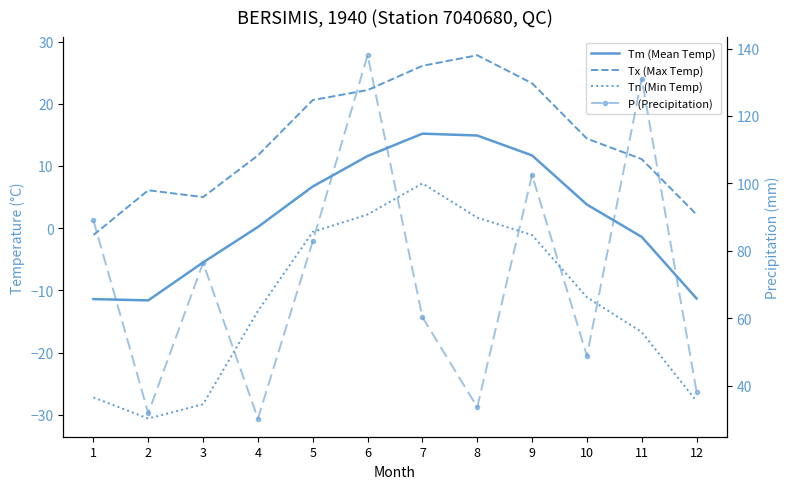

What is the total value across all series at 7?

108.8